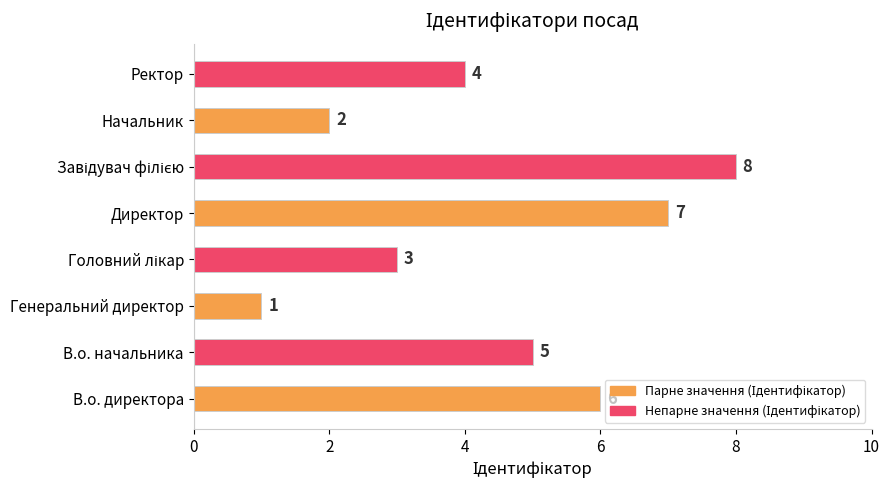

Approximately how many times larger is the value at Ректор compared to Генеральний директор?

4.0